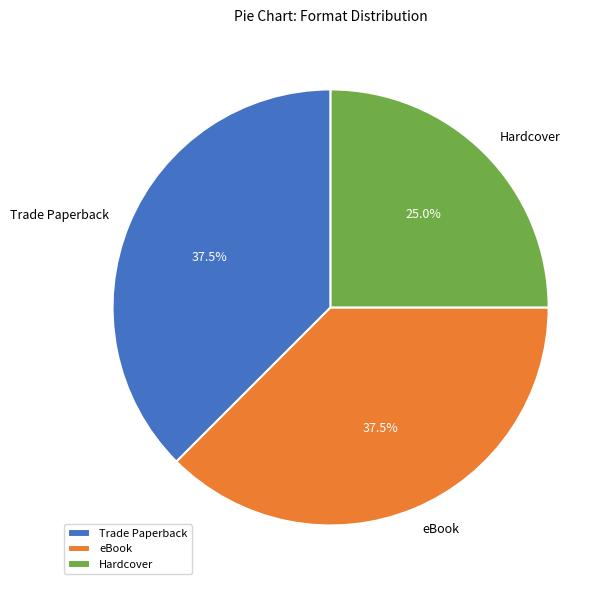

Approximately how many times larger is the value at eBook compared to Trade Paperback?

1.0